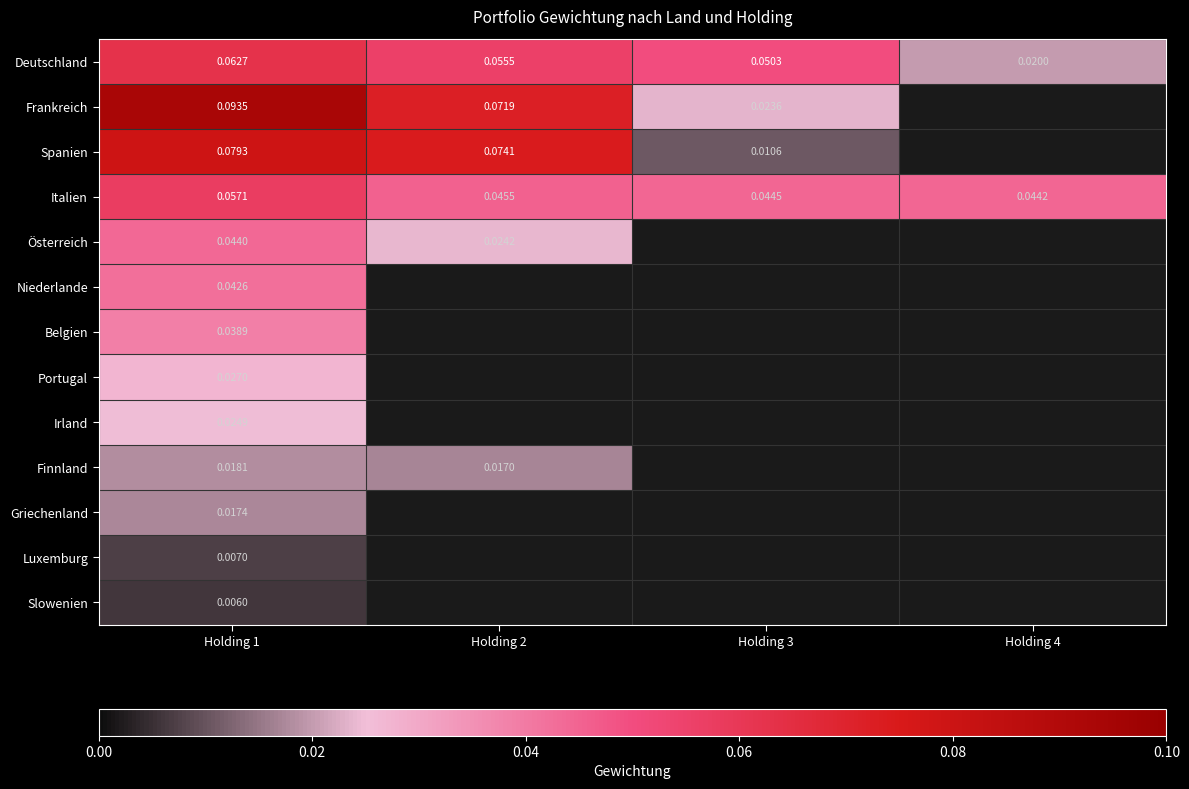

Is the value of Italien at Holding 4 greater than the value of Deutschland at Holding 4?

Yes